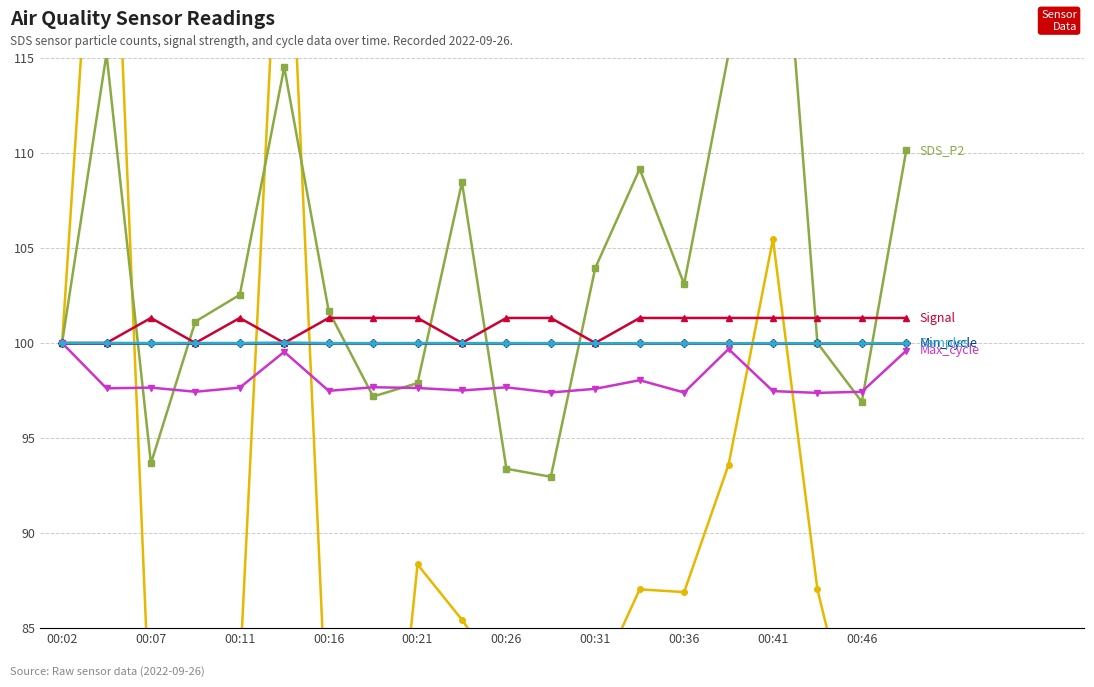

How many values in the Signal series are below 101?

6